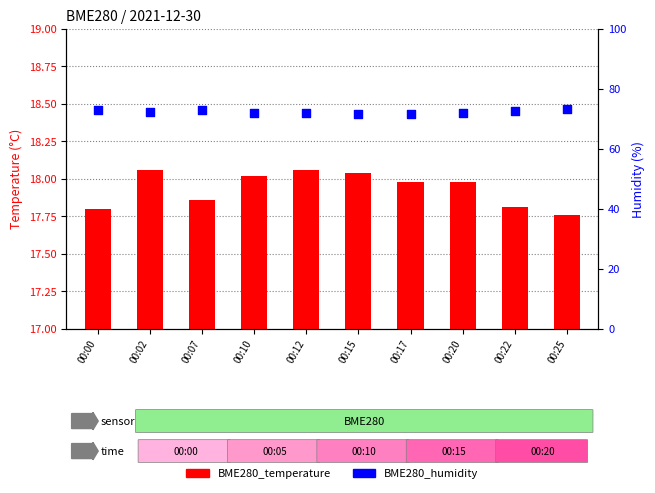

Which series contains the lowest Y value?

BME280_temperature